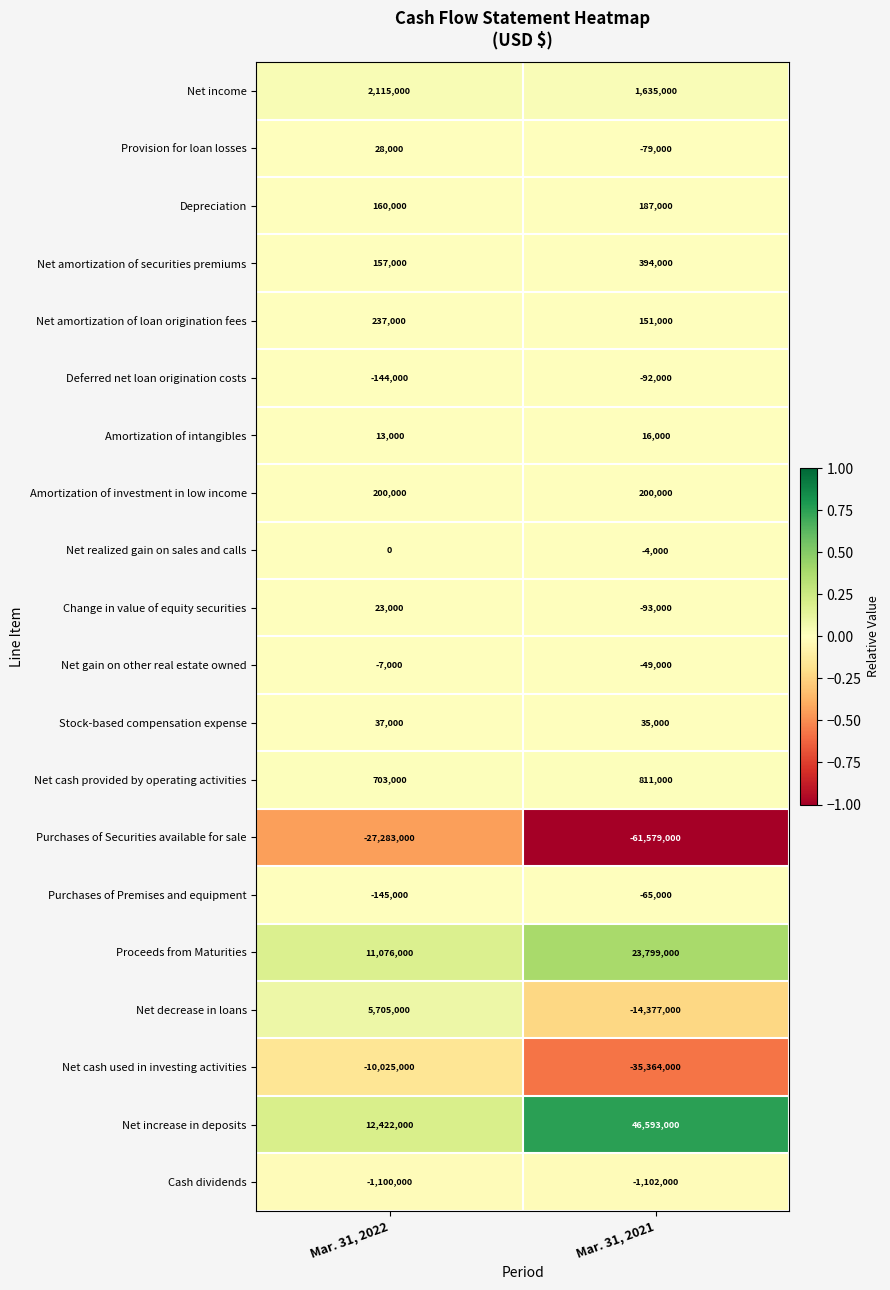

The value of Net increase in deposits at Mar. 31, 2022 is 12422000. True or false?

True